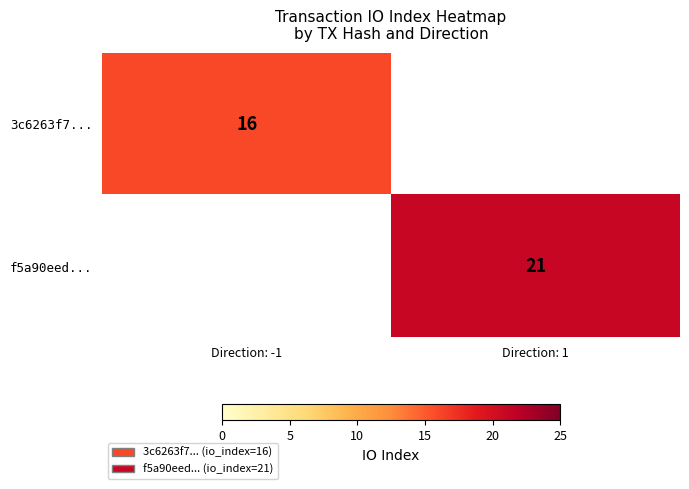

The value of 3c6263f7... at Direction: -1 is 8. True or false?

False